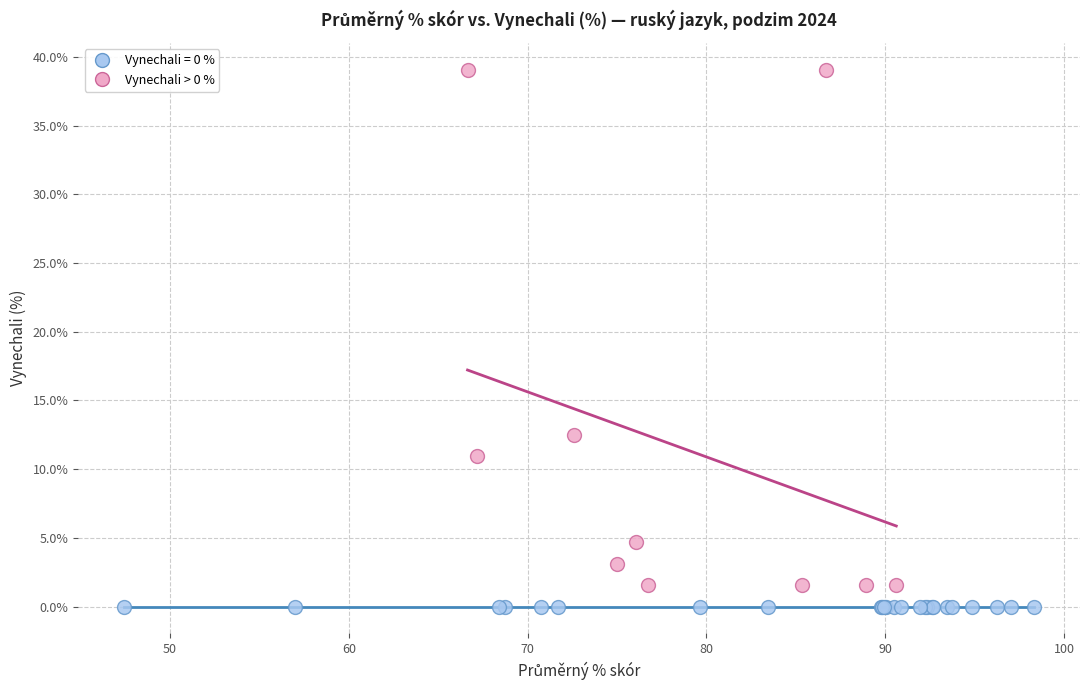

Which series contains the highest Y value?

Vynechali > 0 %